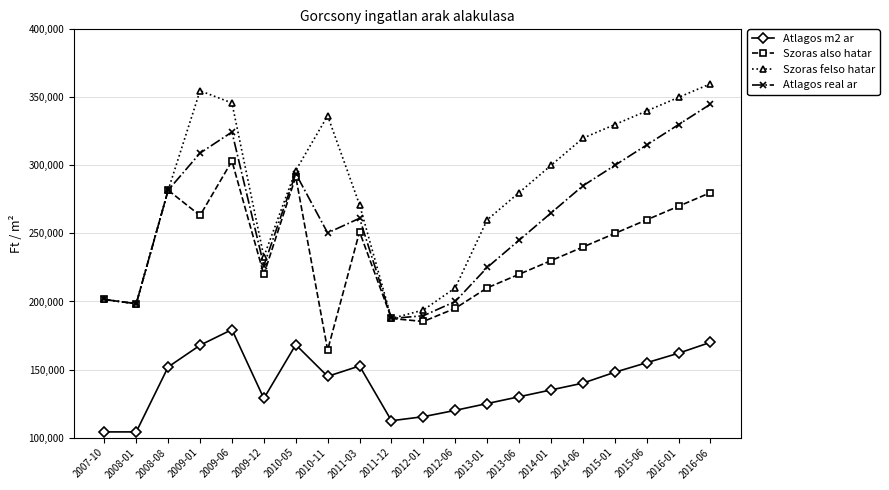

What is the value of the Szoras also hatar point at the 13th from the left?

210000